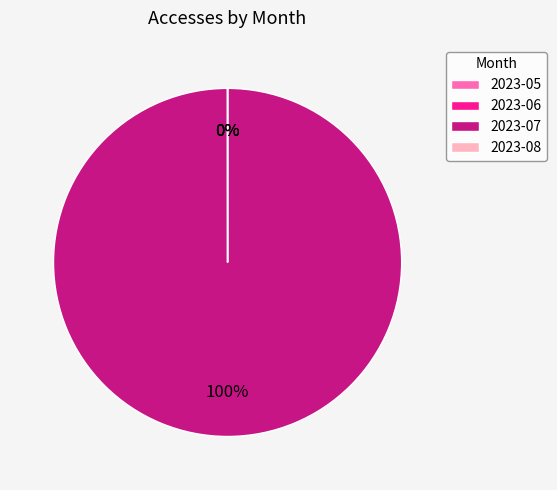

What percentage is the 2023-07 slice, to the nearest percent?

100%